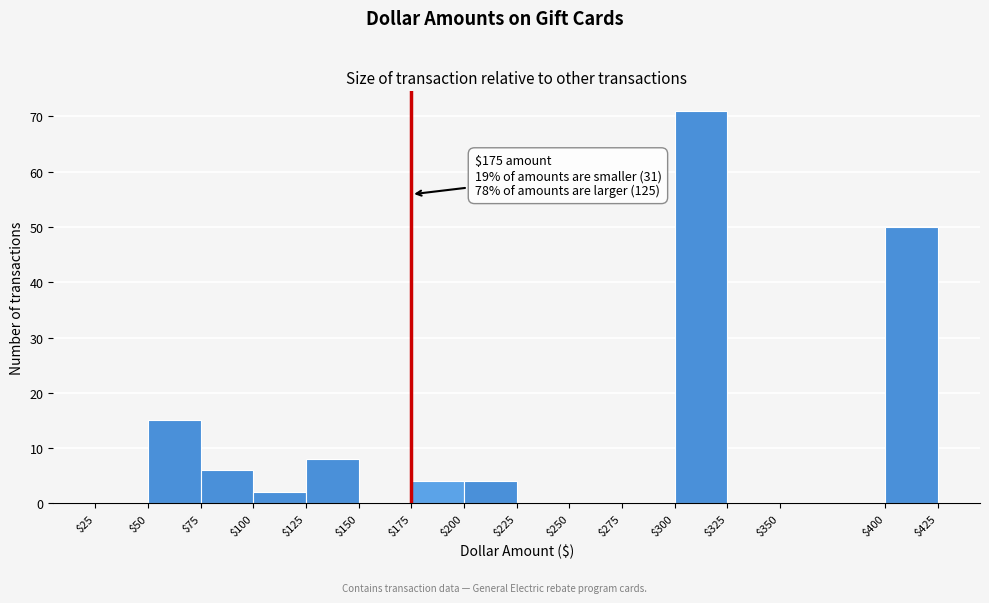

Over which range of the x-axis is the bar tallest?

$300 to $325